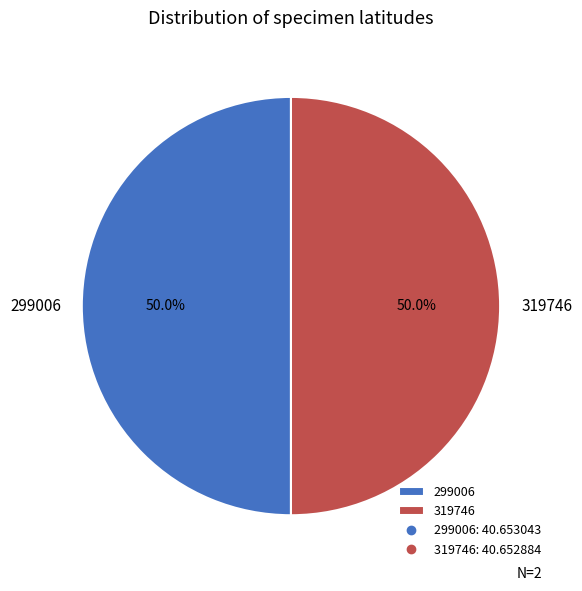

How much of the chart is everything except 319746?

50.0%